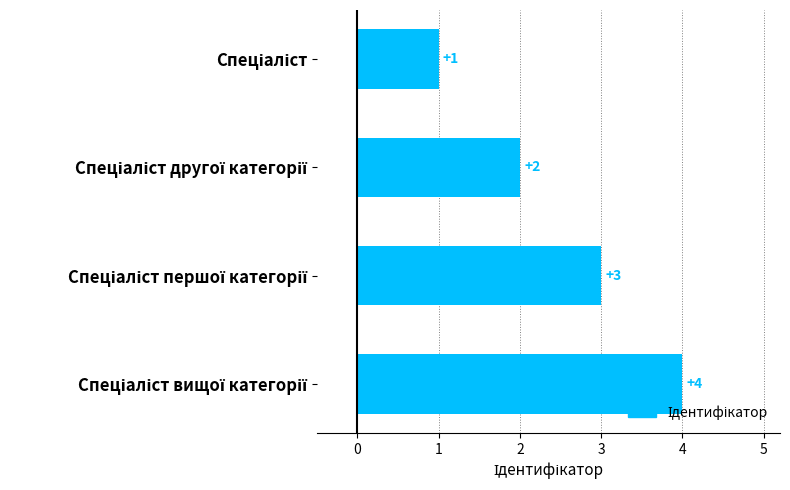

What is the value of the 1st bar from the top?

1